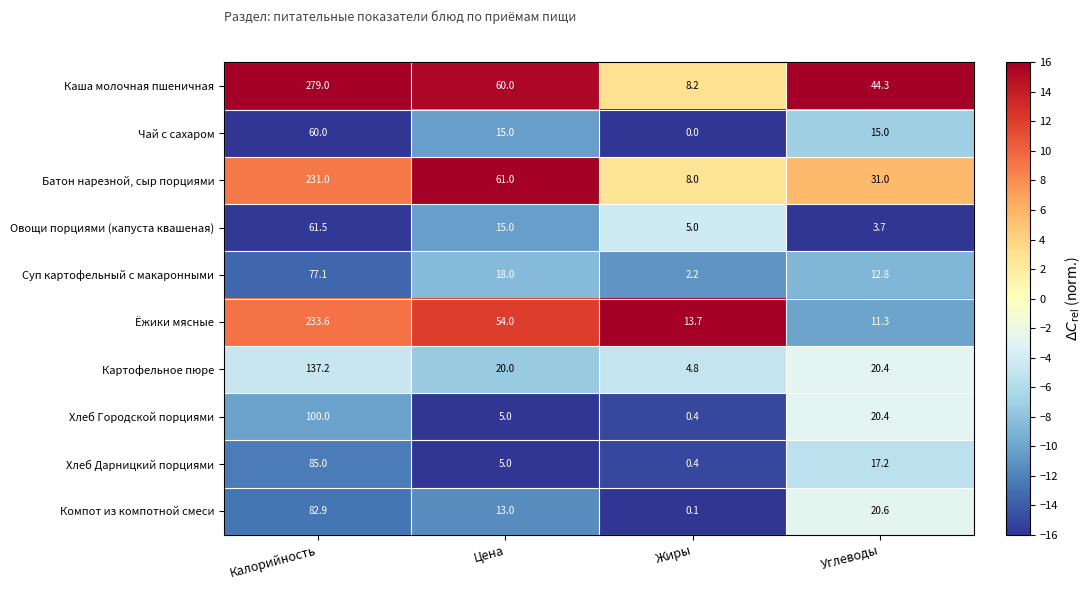

Is the value of Каша молочная пшеничная at Калорийность greater than the value of Компот из компотной смеси at Жиры?

Yes